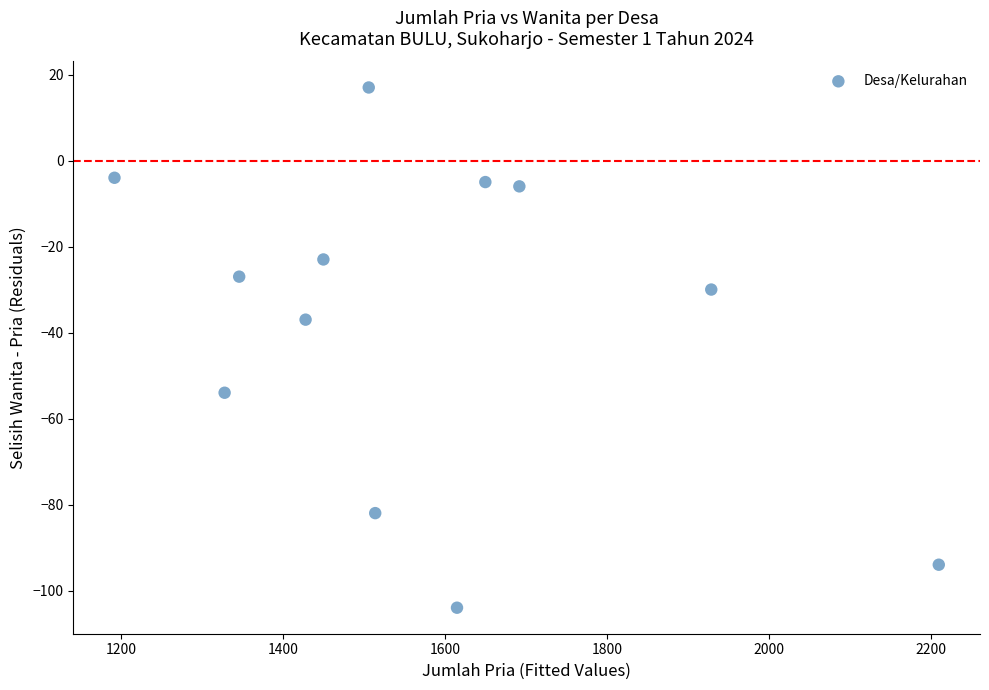

What Y value in the scatter plot is closest to -43?

-37